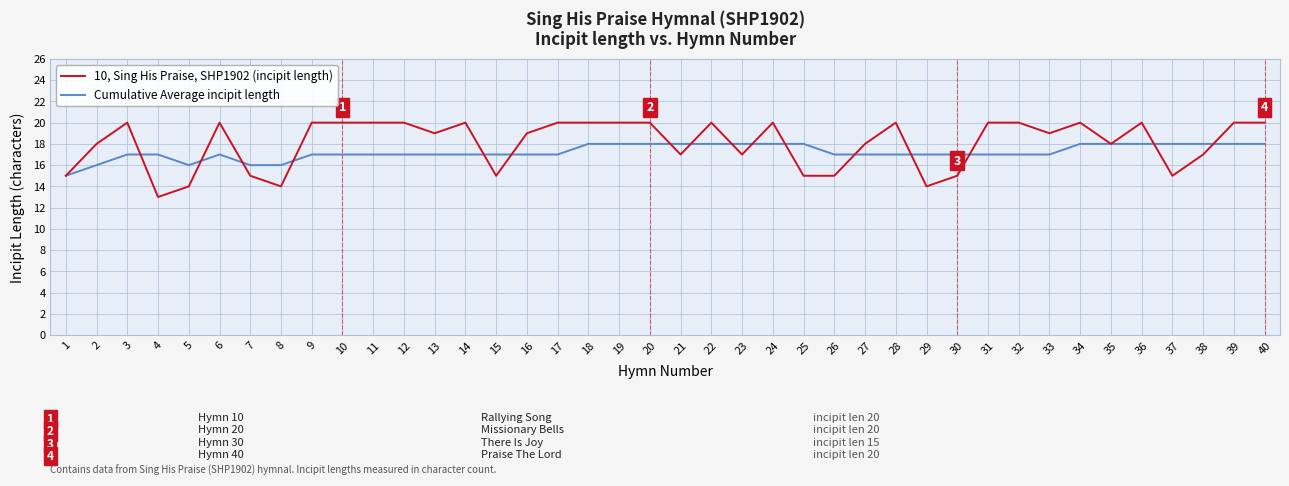

Which series has the widest spread of values?

10, Sing His Praise, SHP1902 (incipit length)